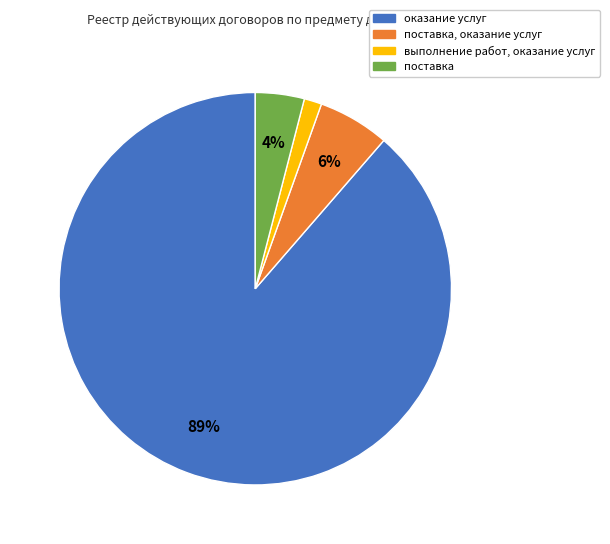

Rank the categories by value from highest to lowest.

оказание услуг, поставка, оказание услуг, поставка, выполнение работ, оказание услуг